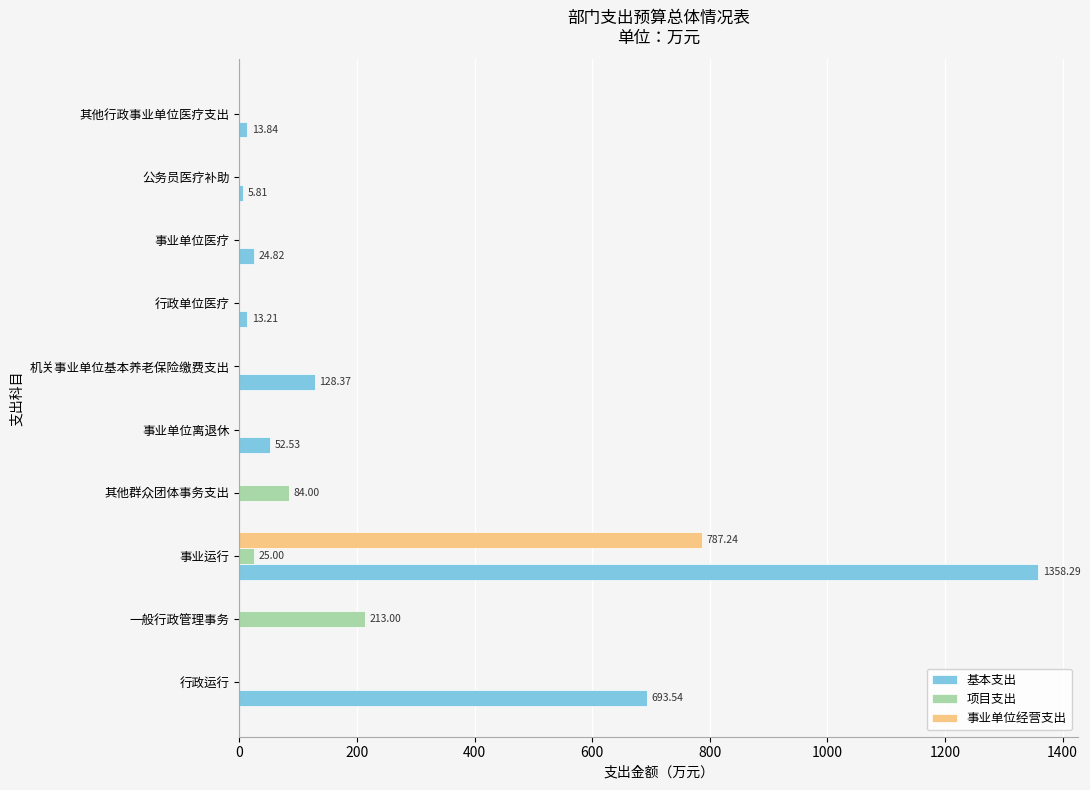

Which series has the largest range (max minus min)?

基本支出